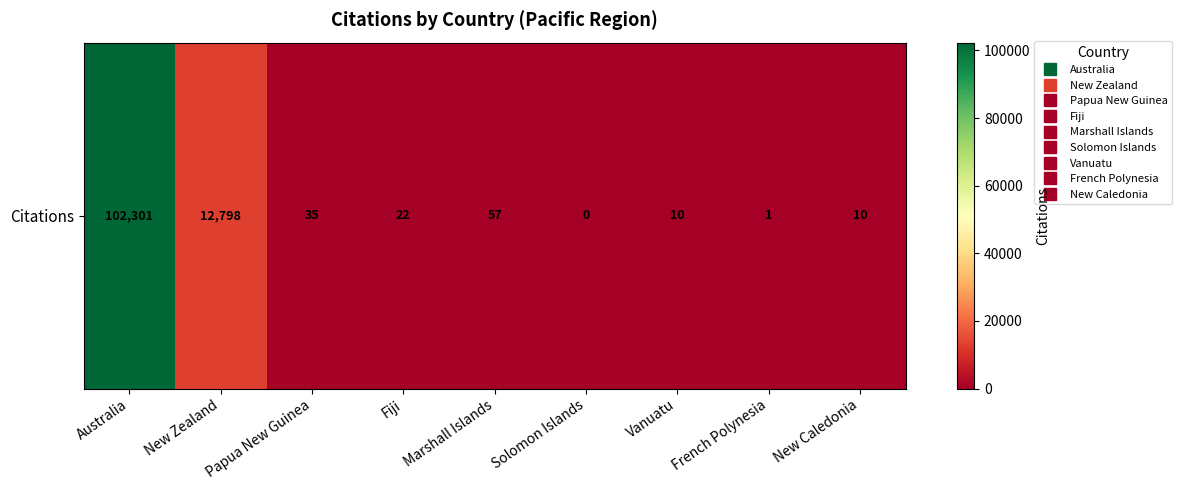

Reading left to right, extract all data points from this chart.

102301	12798	35	22	57	0	10	1	10